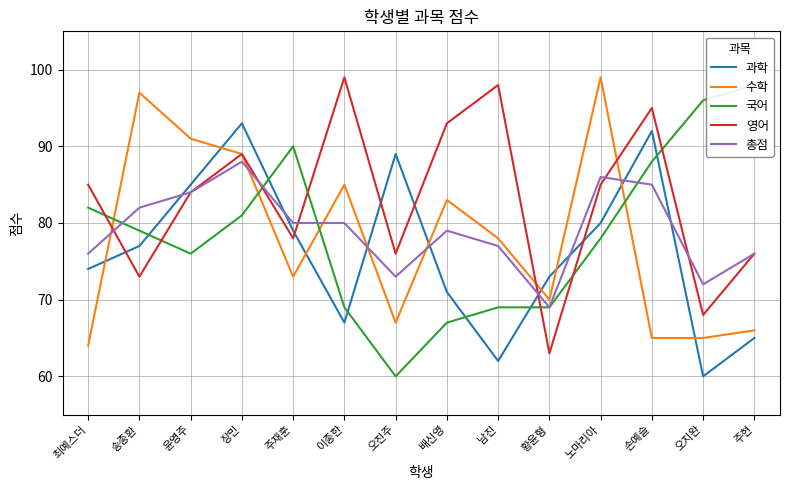

At how many categories does at least one series exceed 64?

14